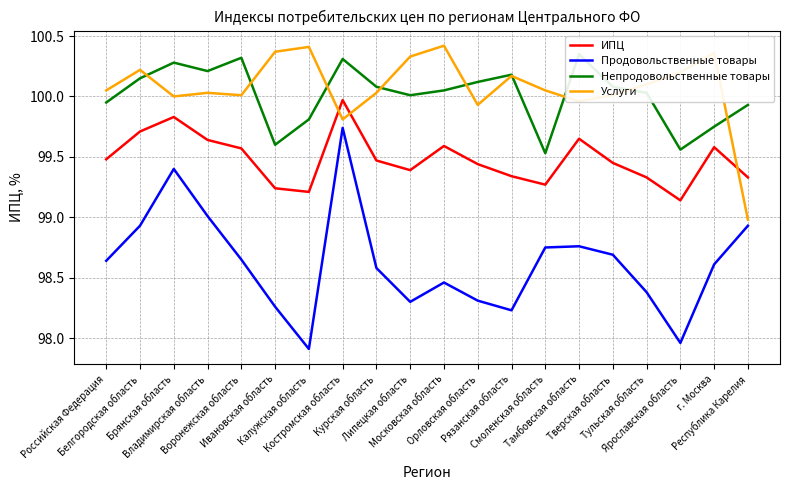

Between Костромская область and Липецкая область, which series saw the biggest shift?

Продовольственные товары